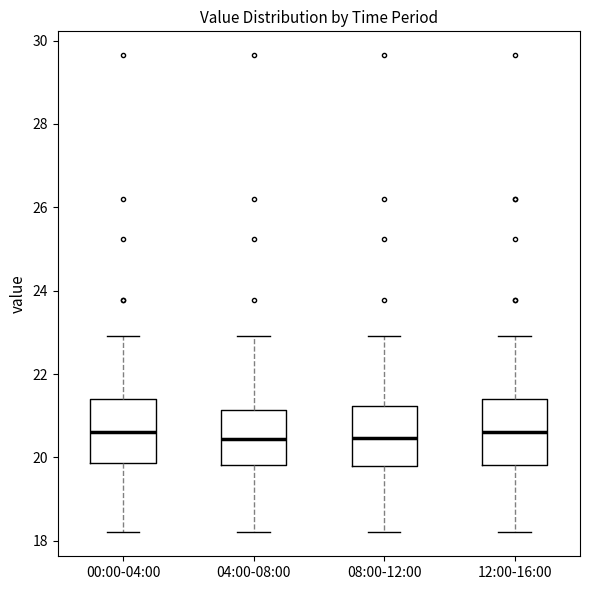

Where does the upper whisker of the box for 04:00-08:00 end on the y-axis? The values are not printed on the chart, so give them approximately, as read against the axis.

23.0